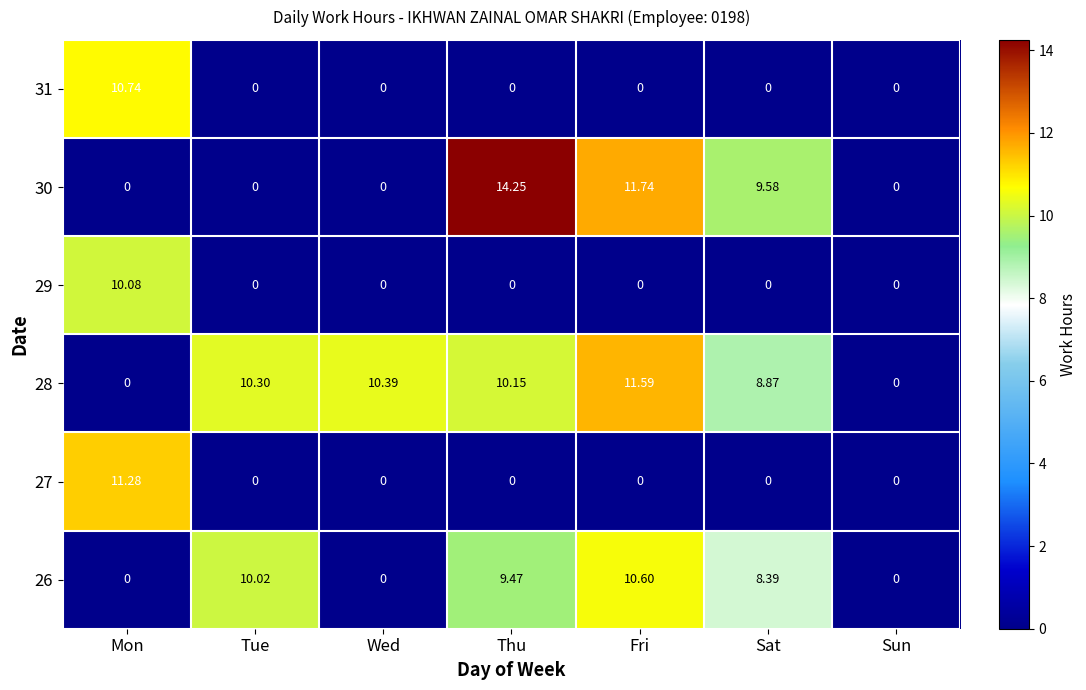

At which label does 26 first exceed 8?

Tue